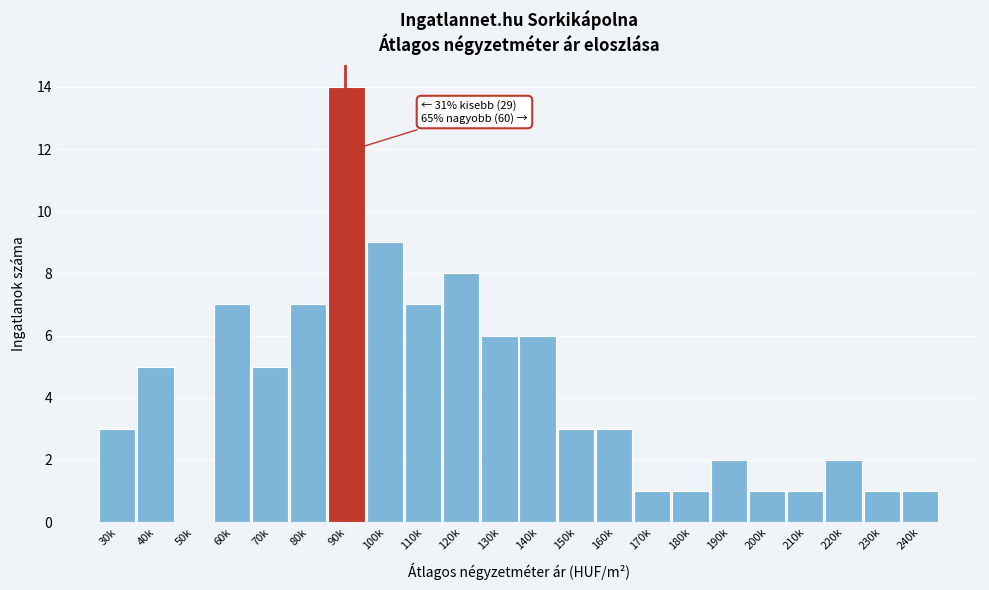

Reading left to right, list all the values displayed in this chart.

30k=3	40k=5	50k=0	60k=7	70k=5	80k=7	90k=14	100k=9	110k=7	120k=8	130k=6	140k=6	150k=3	160k=3	170k=1	180k=1	190k=2	200k=1	210k=1	220k=2	230k=1	240k=1